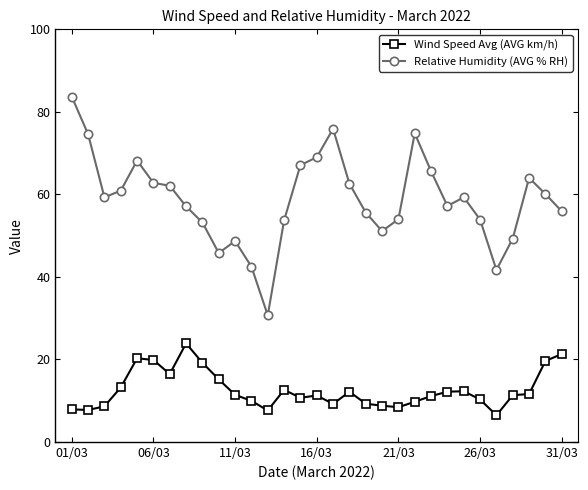

What is the sum of all Relative Humidity (AVG % RH) values?

1820.4